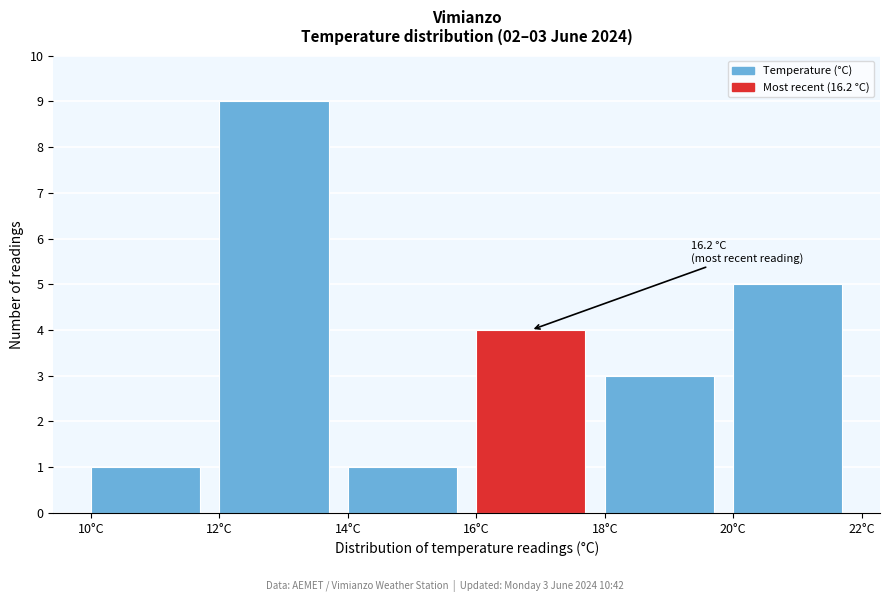

Over which range of the x-axis is the bar tallest?

12 to 14